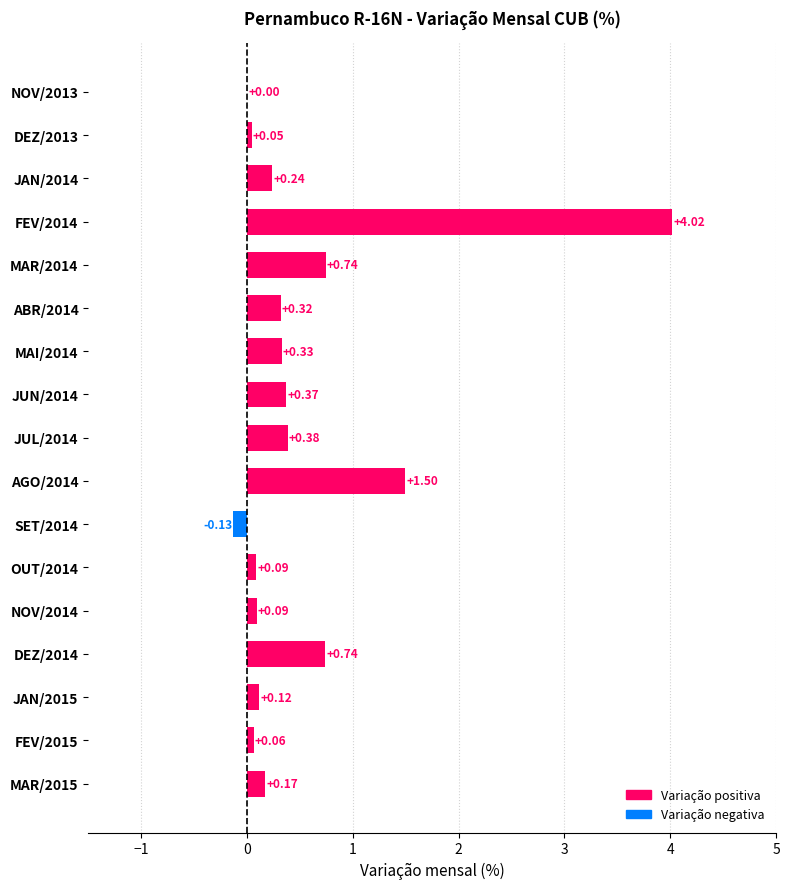

Between JUL/2014 and FEV/2014, which is larger?

FEV/2014